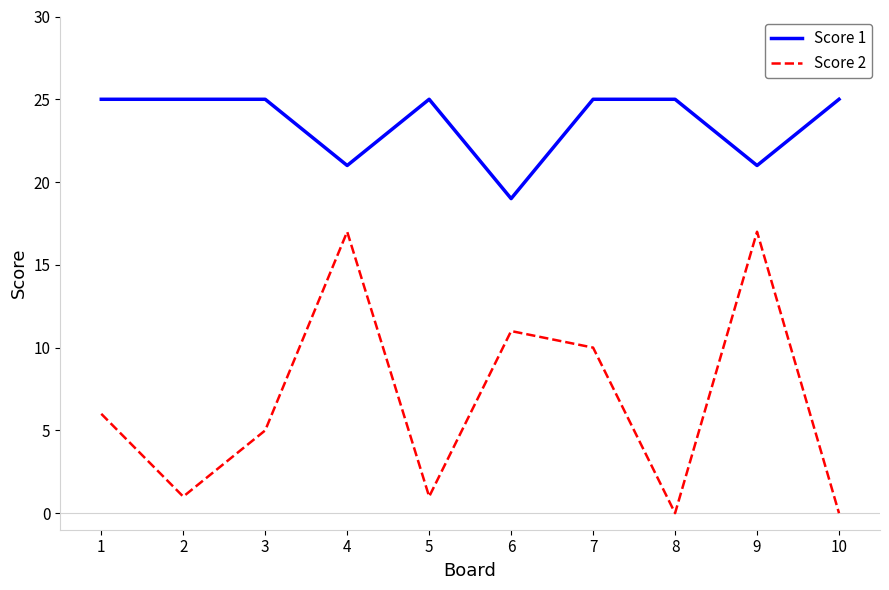

What is the difference between the highest and lowest values at 4?

4